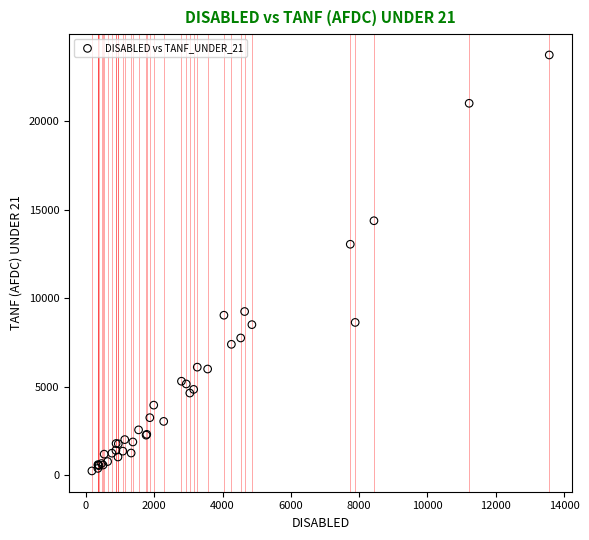

What Y value in the scatter plot is closest to 11989?

13043